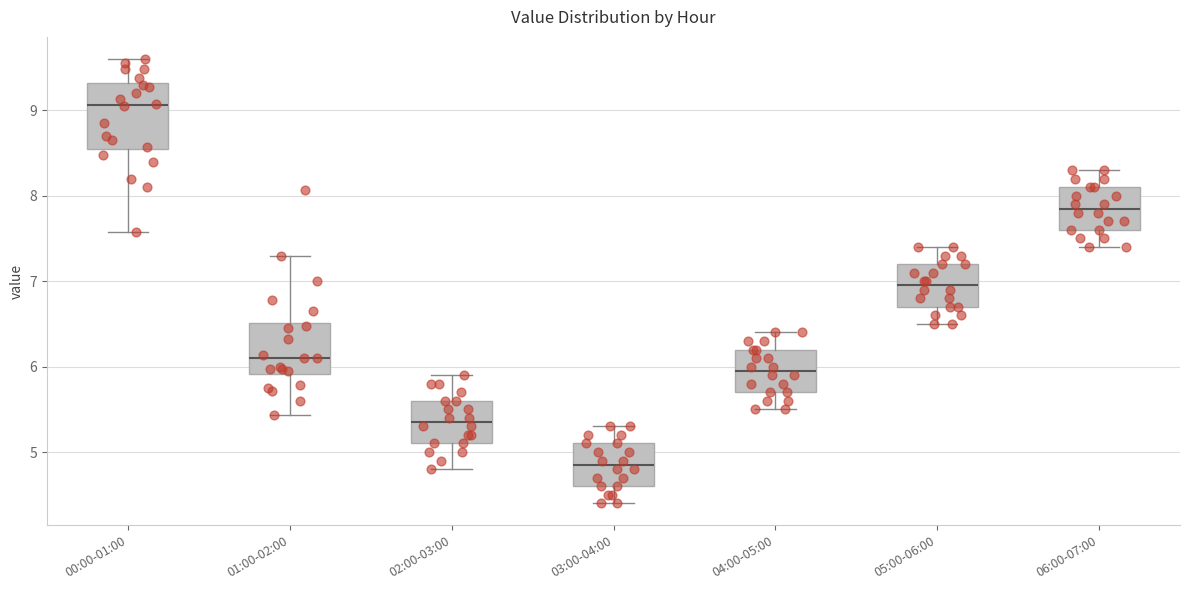

Comparing the boxes themselves (not the whiskers), which one is the tallest?

00:00-01:00